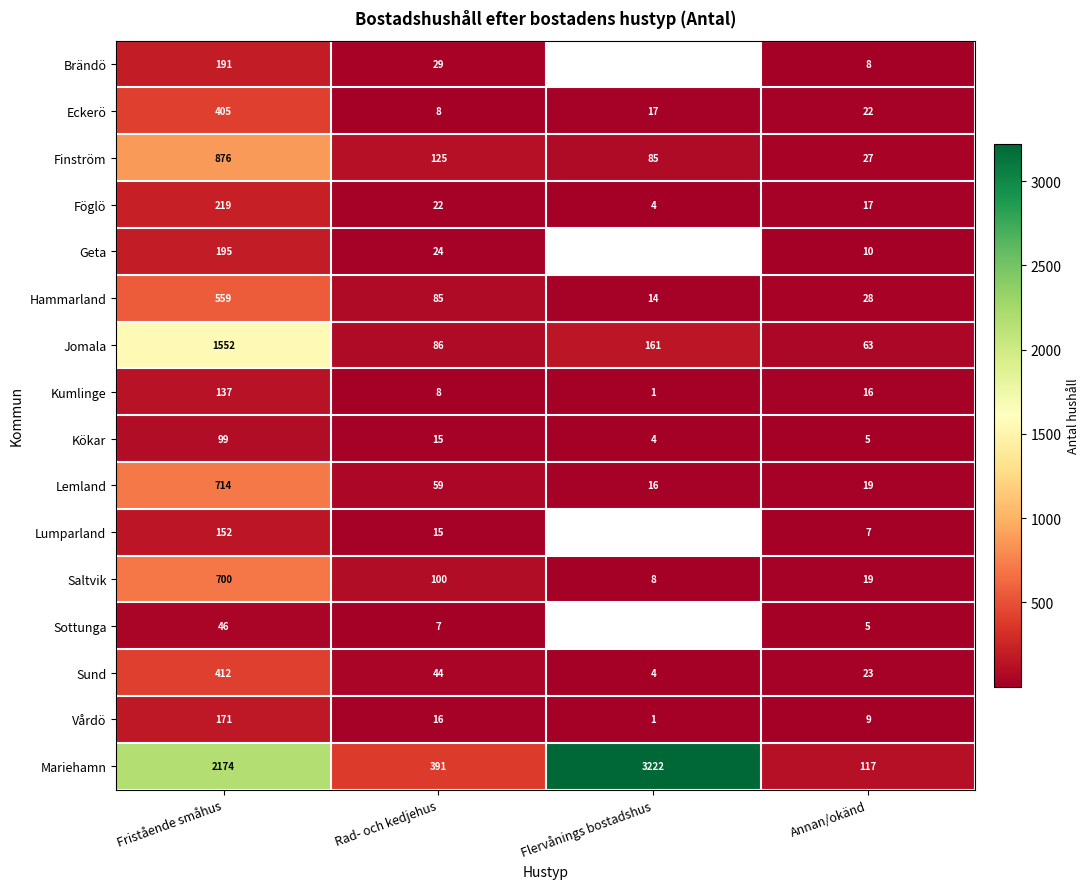

Is it true that Saltvik equals 49 at Rad- och kedjehus?

False